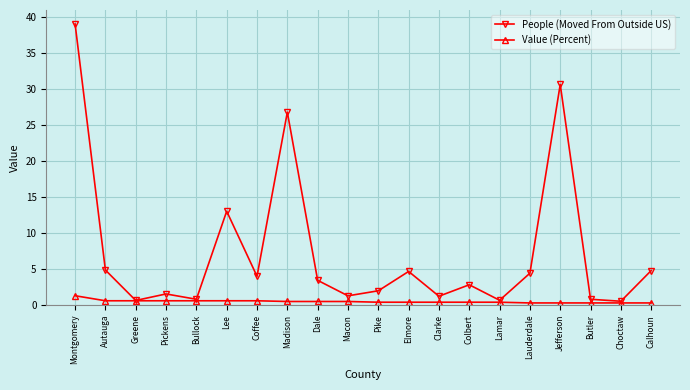

The value of Value (Percent) at Coffee is 0.6. True or false?

True